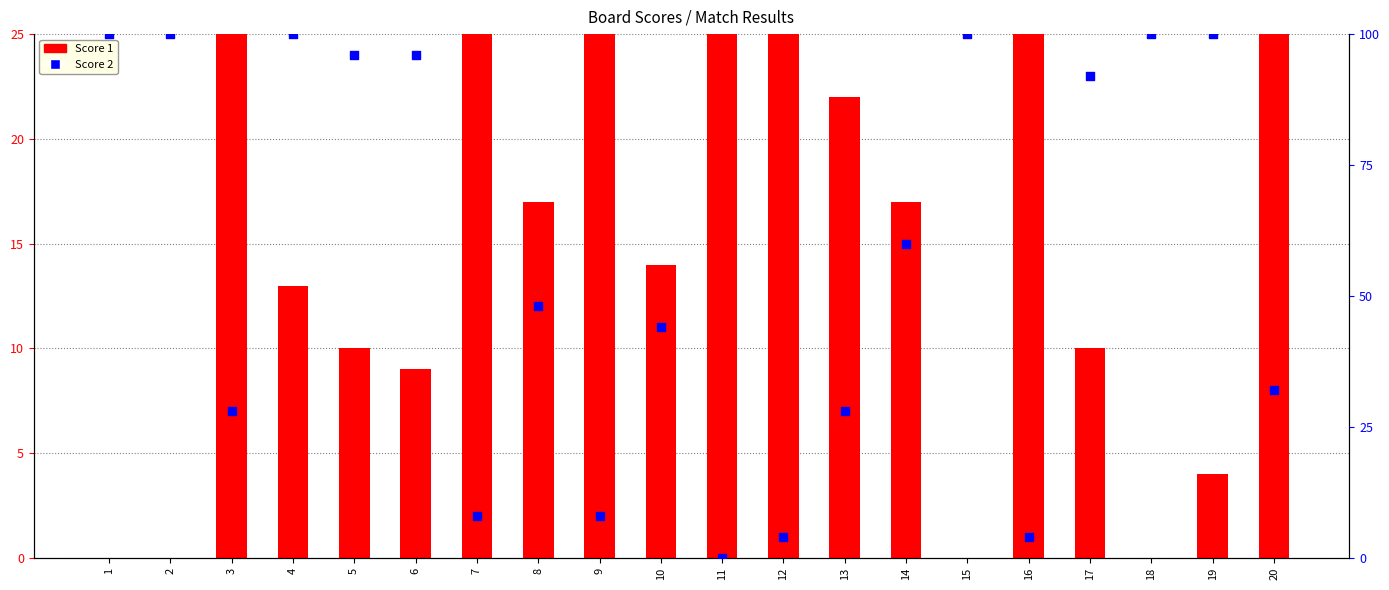

Which series has the largest total across all categories?

Score 2